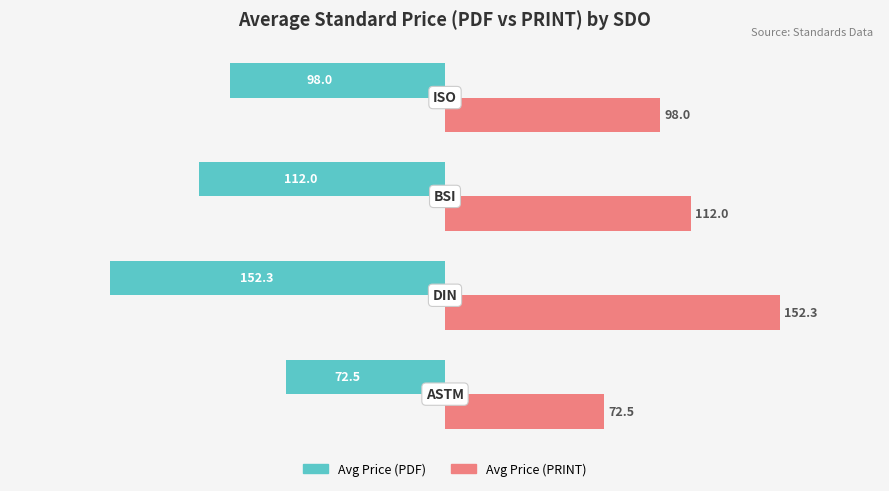

Rank the series by their average value, from highest to lowest.

Avg Price (PRINT), Avg Price (PDF)